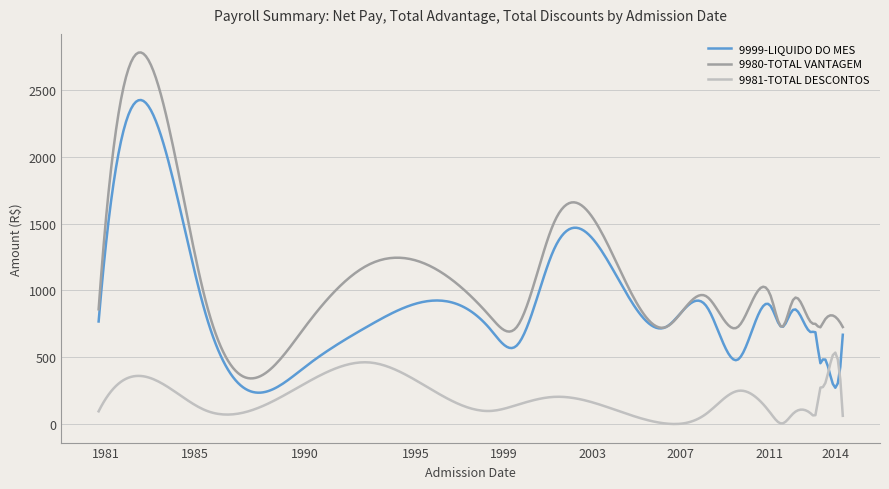

Which series has the widest spread of values?

9980-TOTAL VANTAGEM